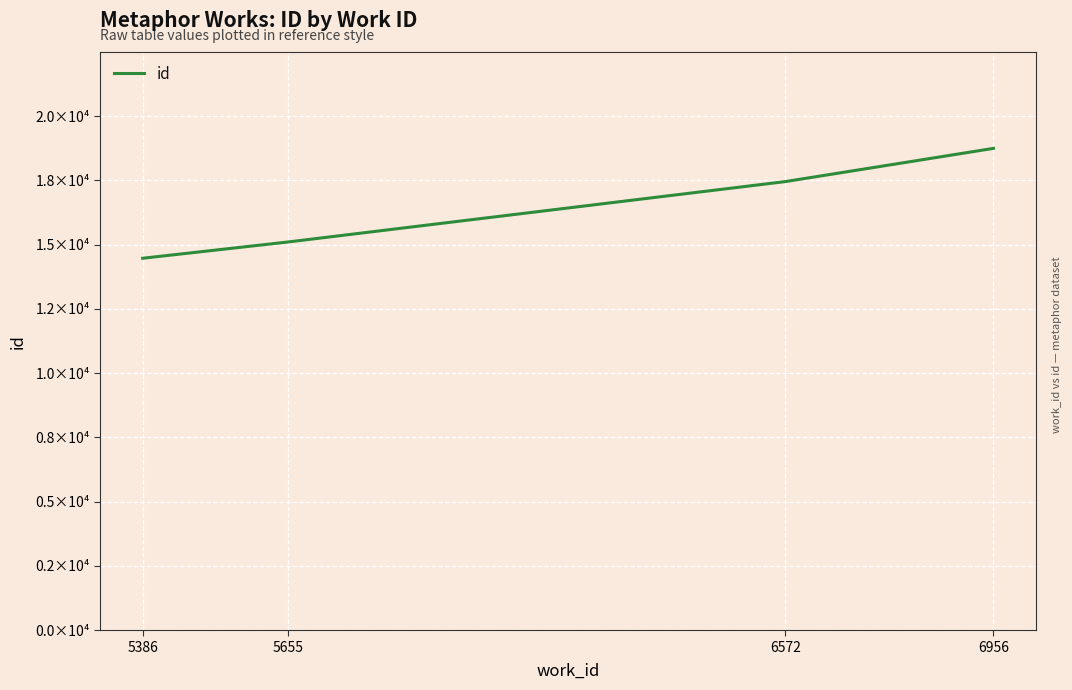

Between 6956 and 6572, which is larger?

6956